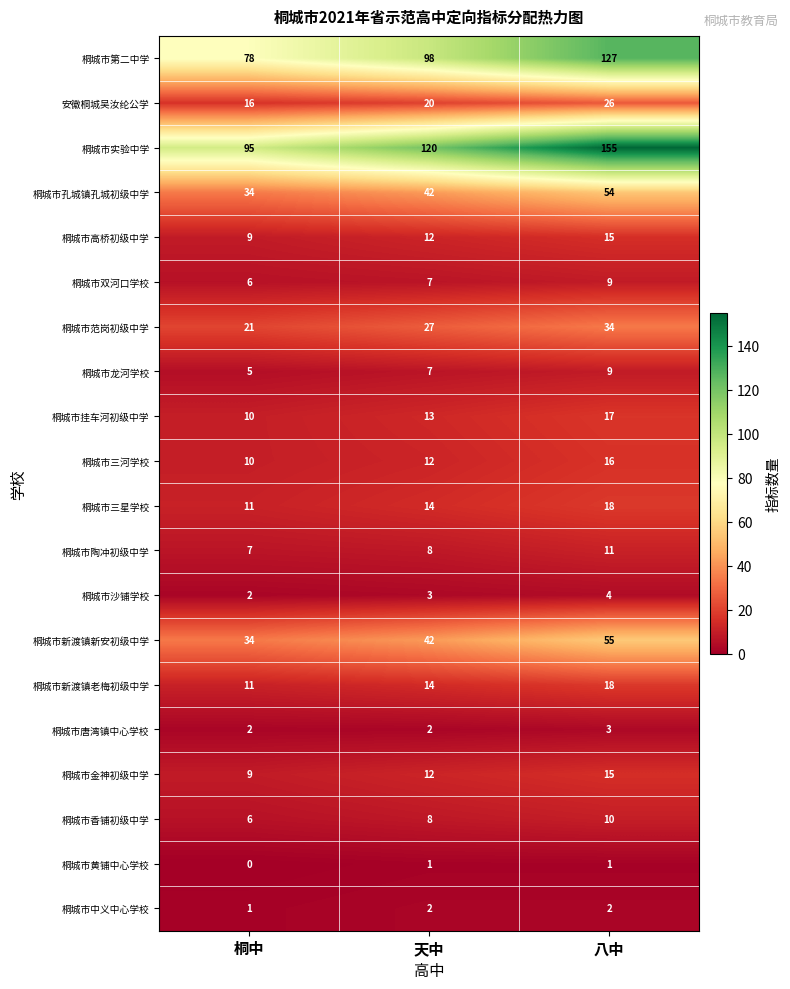

Count the number of categories in the chart.

3